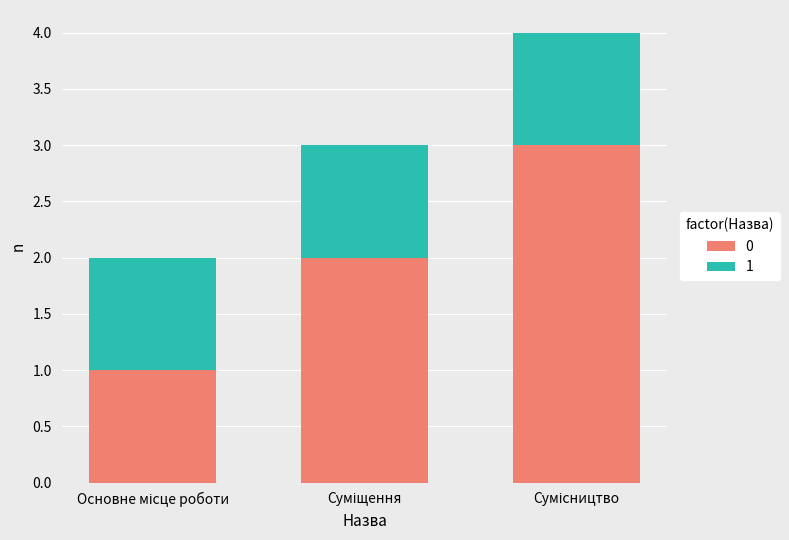

What is the maximum value for 0?

3